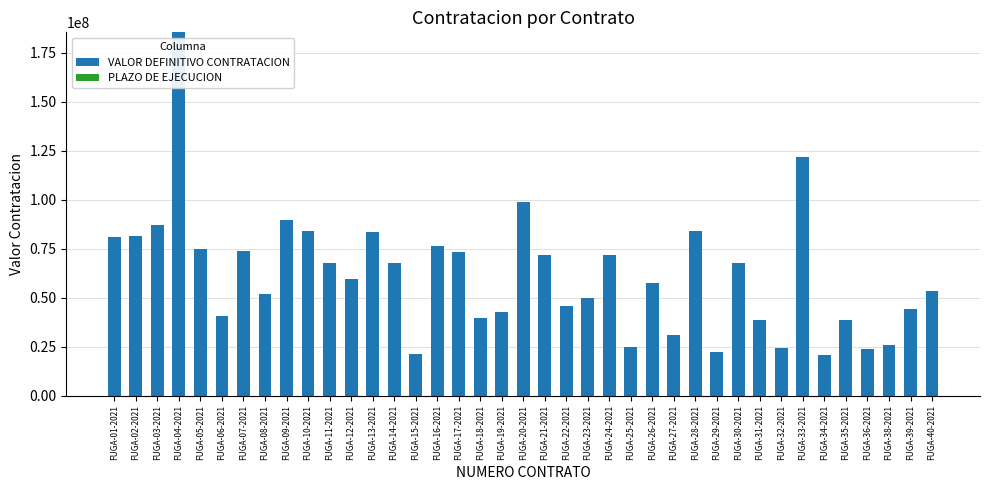

How many categories are shown in the chart?

39